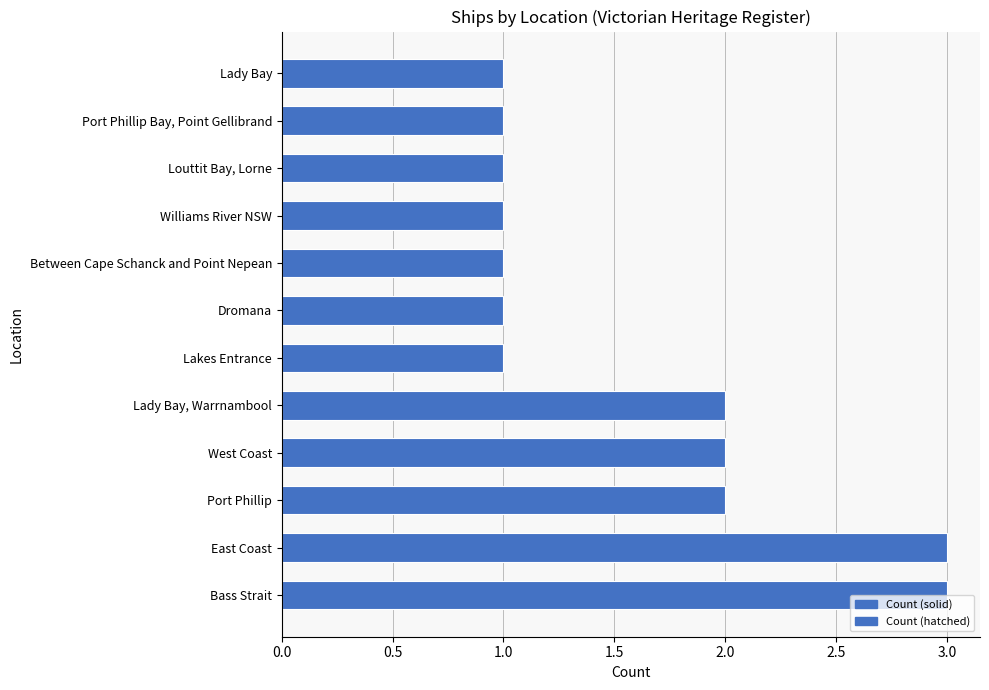

Are the bars horizontal?

Yes